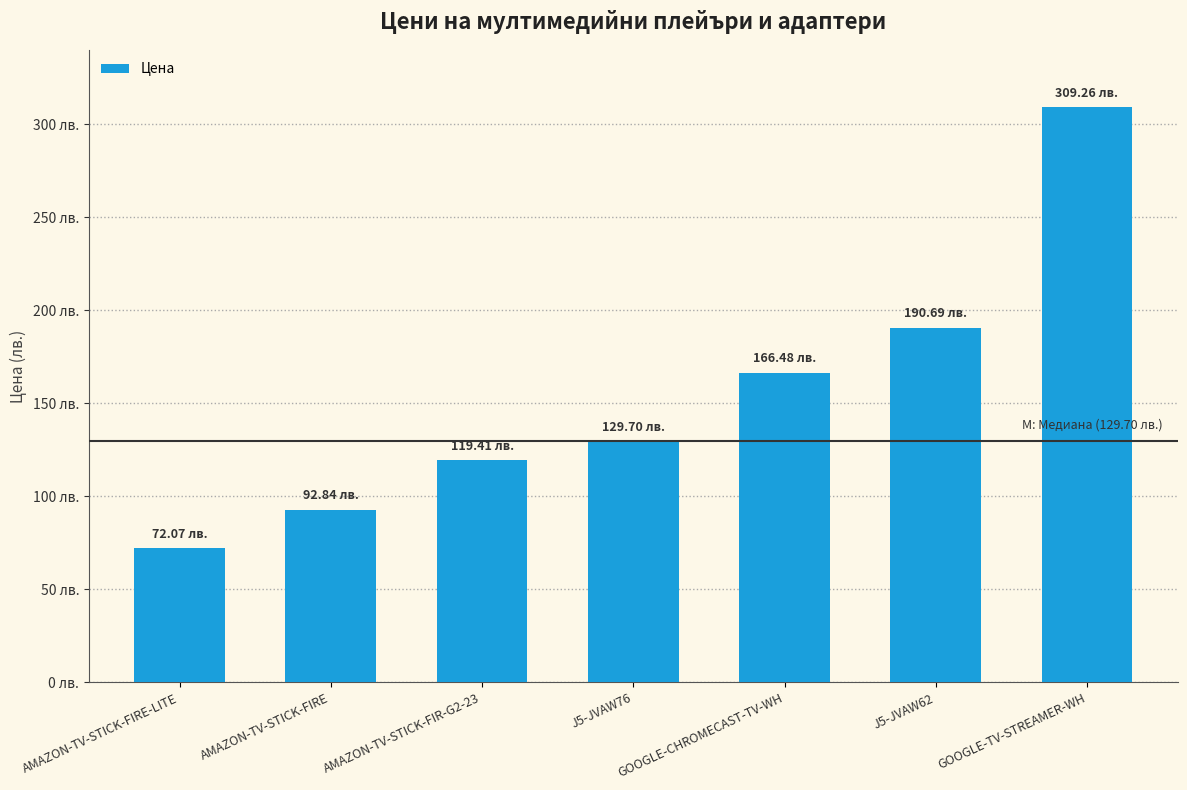

The chart shows a value of 126.9 at AMAZON-TV-STICK-FIRE-LITE. True or false?

False